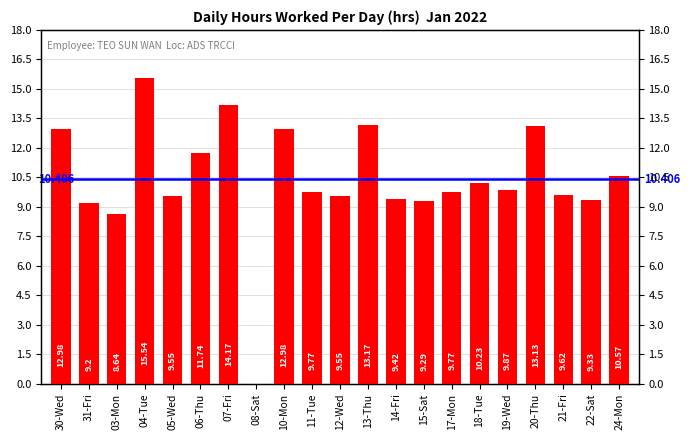

The value at 13-Thu is 13.2. True or false?

True